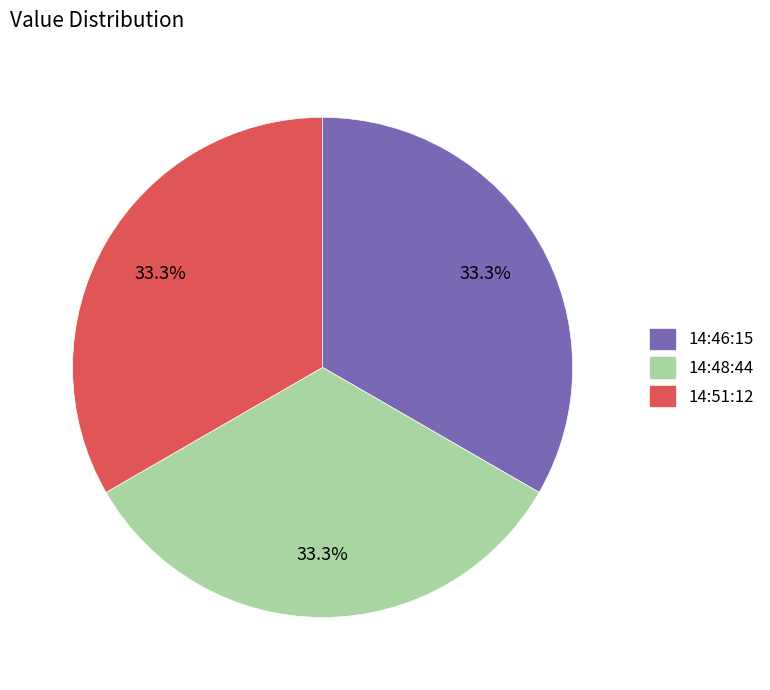

To the nearest percent, what is the average slice percentage?

33%